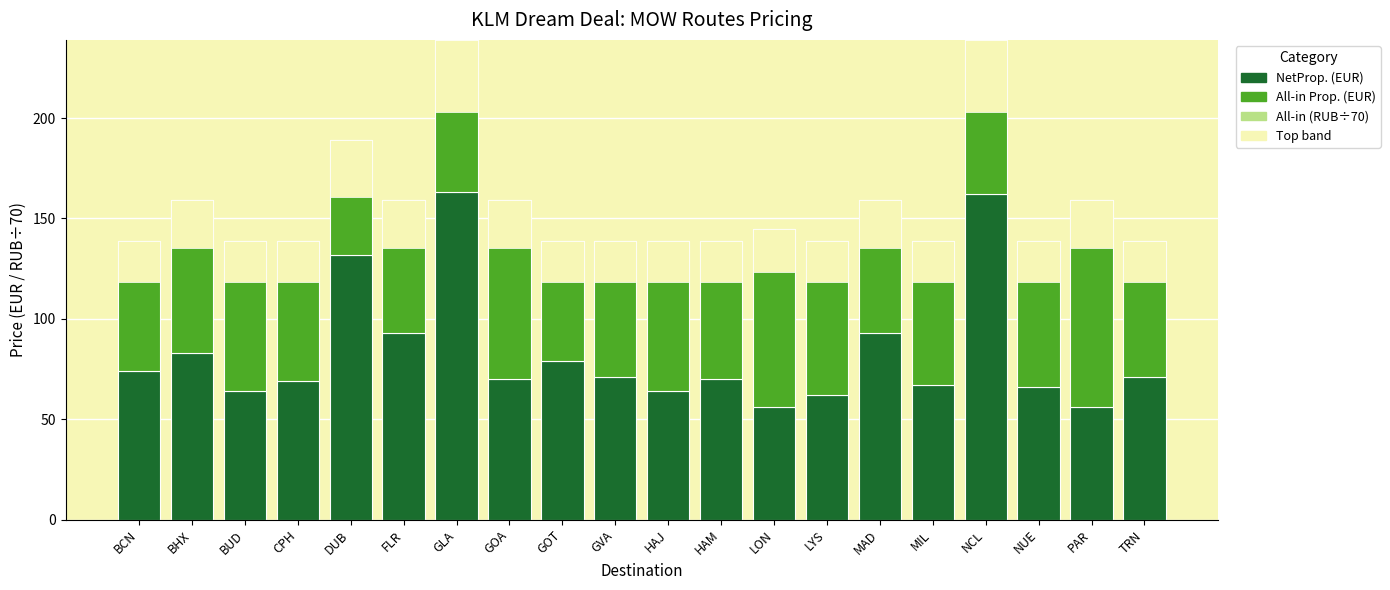

Which series has the largest range (max minus min)?

NetProp. (EUR)